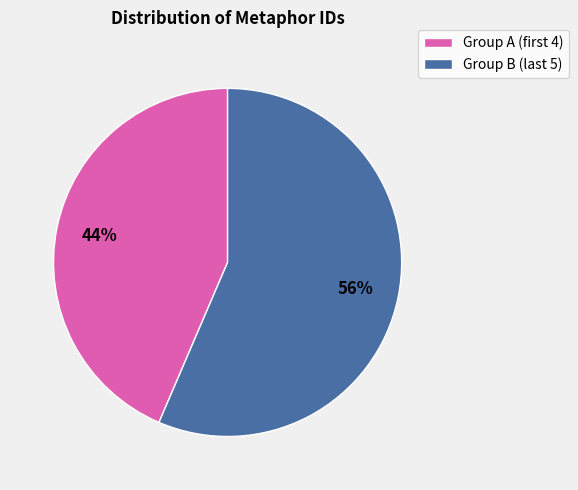

To the nearest percent, what is the average slice percentage?

50%